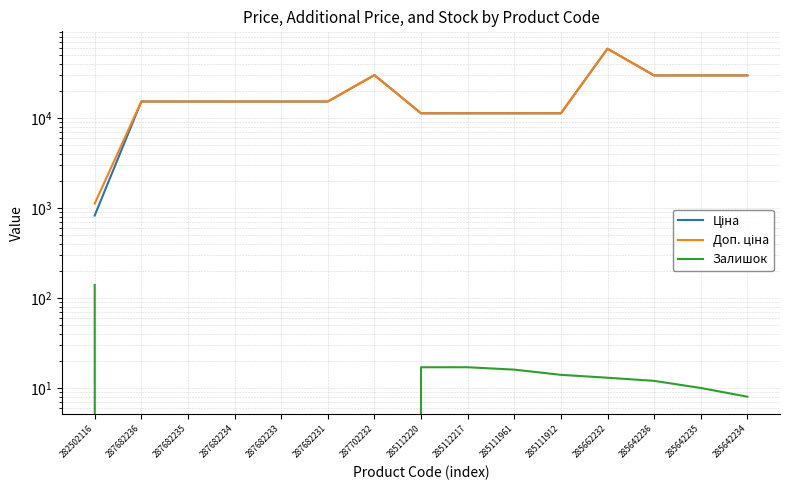

List the labels in order of Залишок value, smallest first.

287682236, 287682235, 287682234, 287682233, 287682231, 287702232, 285642234, 285642235, 285642236, 285662232, 285111912, 285111961, 285112220, 285112217, 282502116